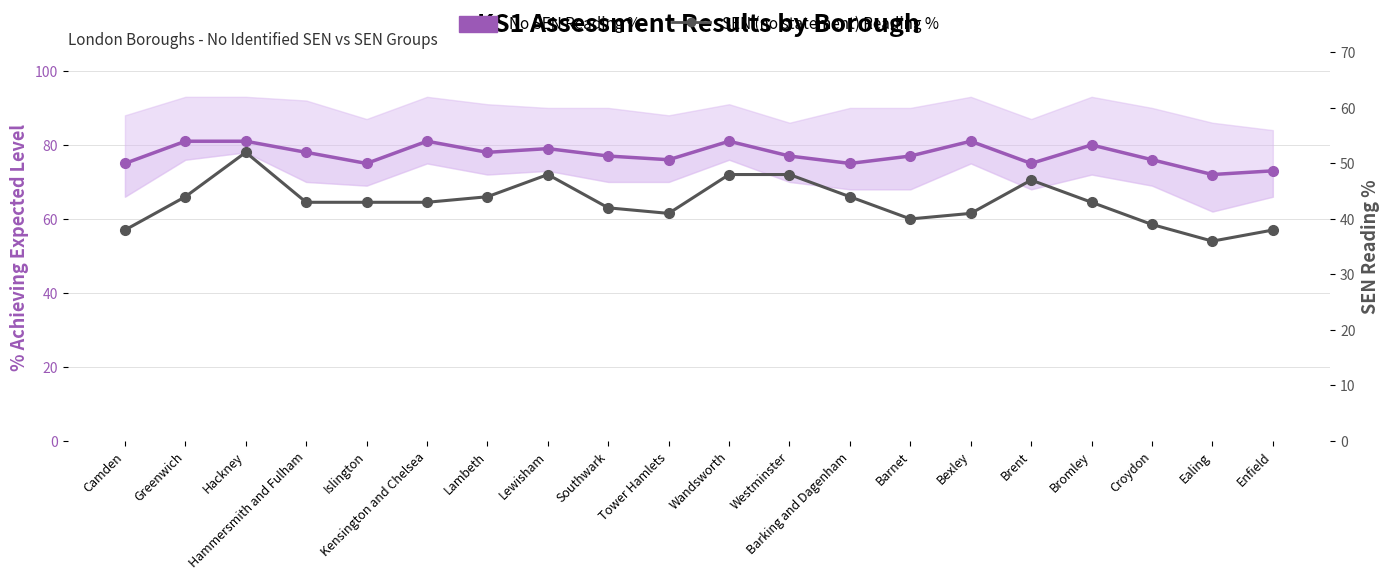

Which series has the largest total across all categories?

No SEN Reading %